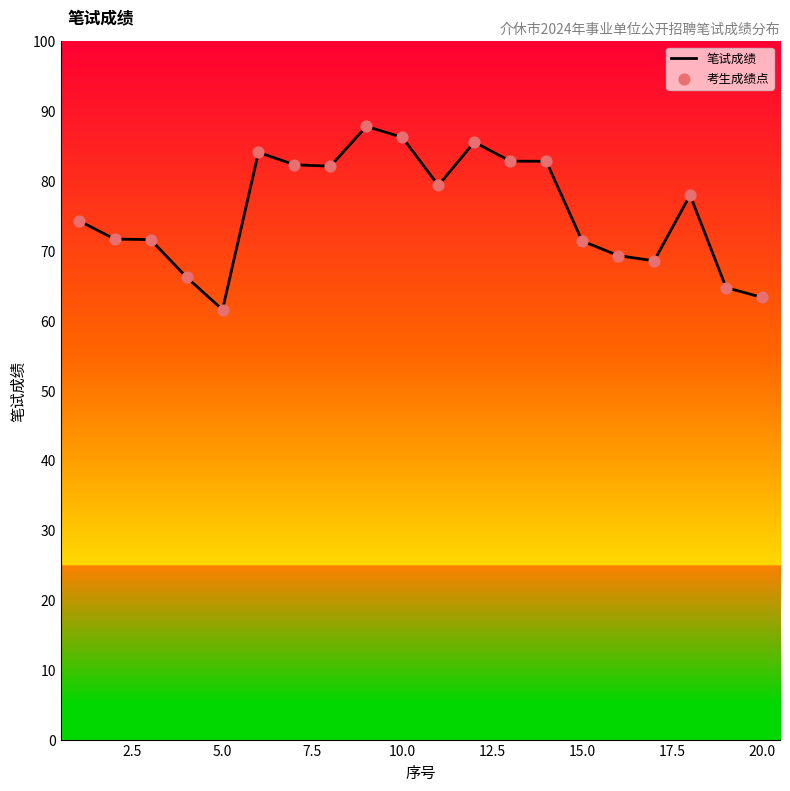

What is the greatest value displayed?

87.8